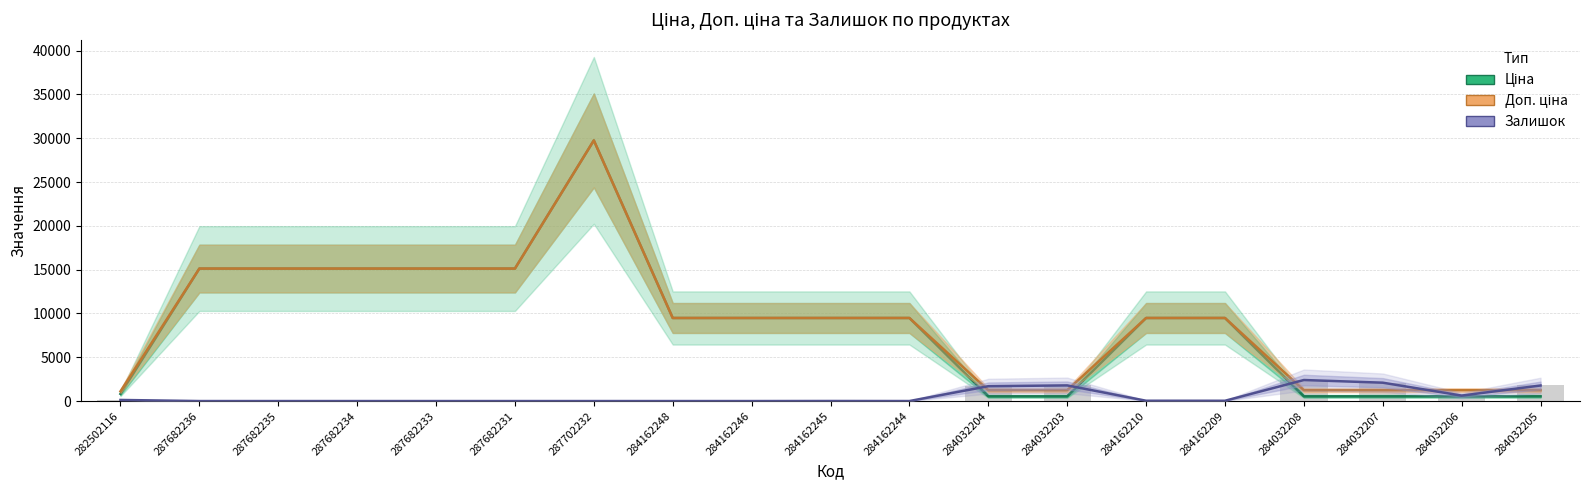

List the labels in order of Доп. ціна value, smallest first.

282502116, 284032204, 284032203, 284032208, 284032207, 284032206, 284032205, 284162248, 284162246, 284162245, 284162244, 284162210, 284162209, 287682236, 287682235, 287682234, 287682233, 287682231, 287702232